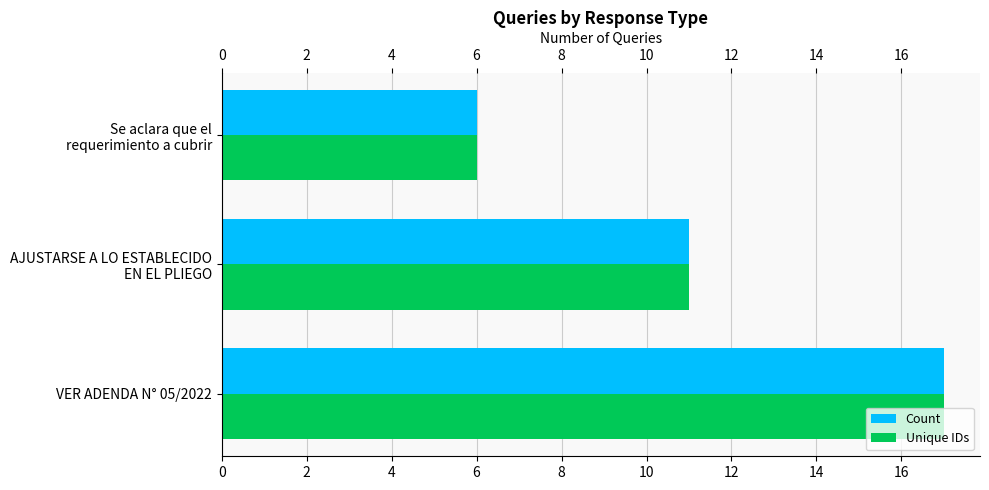

At which category is the sum across all series the highest?

VER ADENDA N° 05/2022